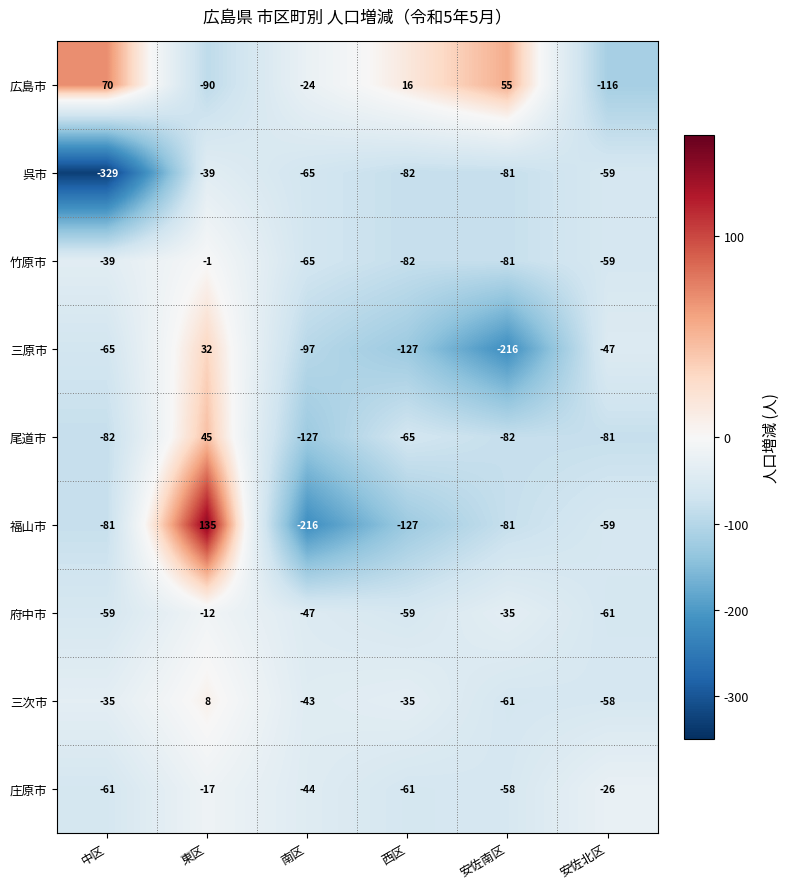

At which category is the sum across all series the highest?

東区